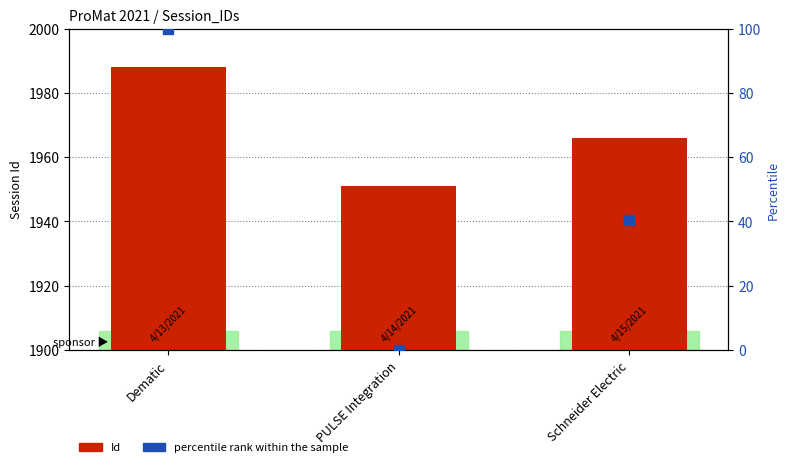

What is the total value across all series at Schneider Electric?

2006.5